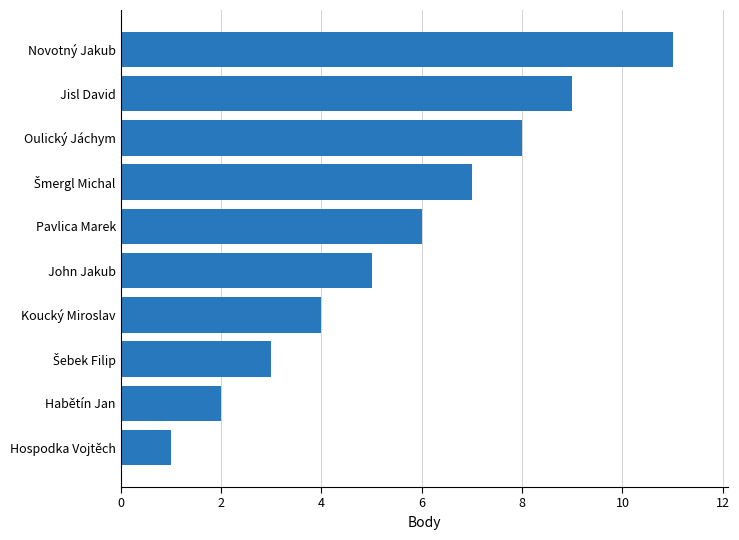

Count the number of categories in the chart.

10